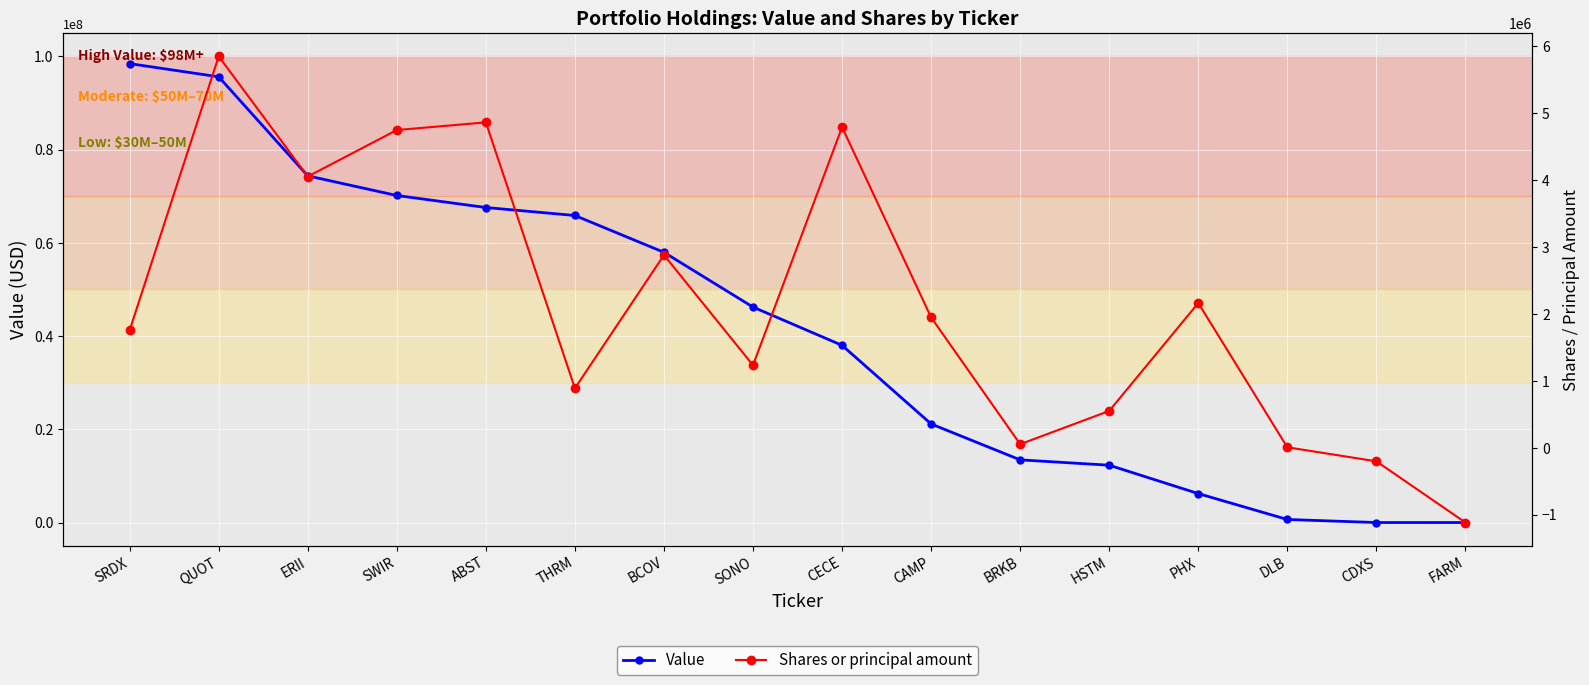

What are all the series names shown in the legend?

Value, Shares or principal amount